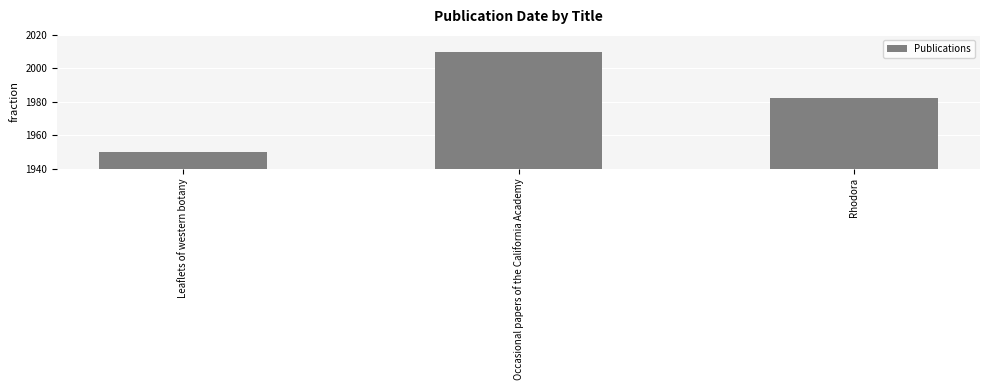

What is the change in value from Leaflets of western botany to Occasional papers of the California Academy?

+60